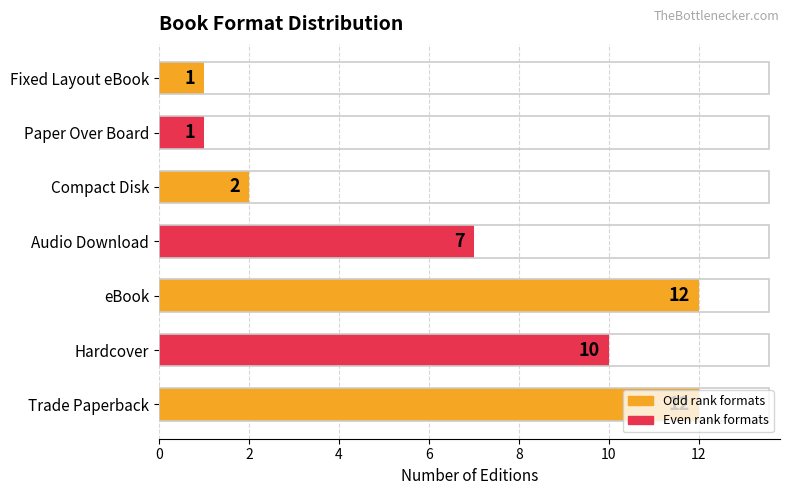

What is the greatest value displayed?

12